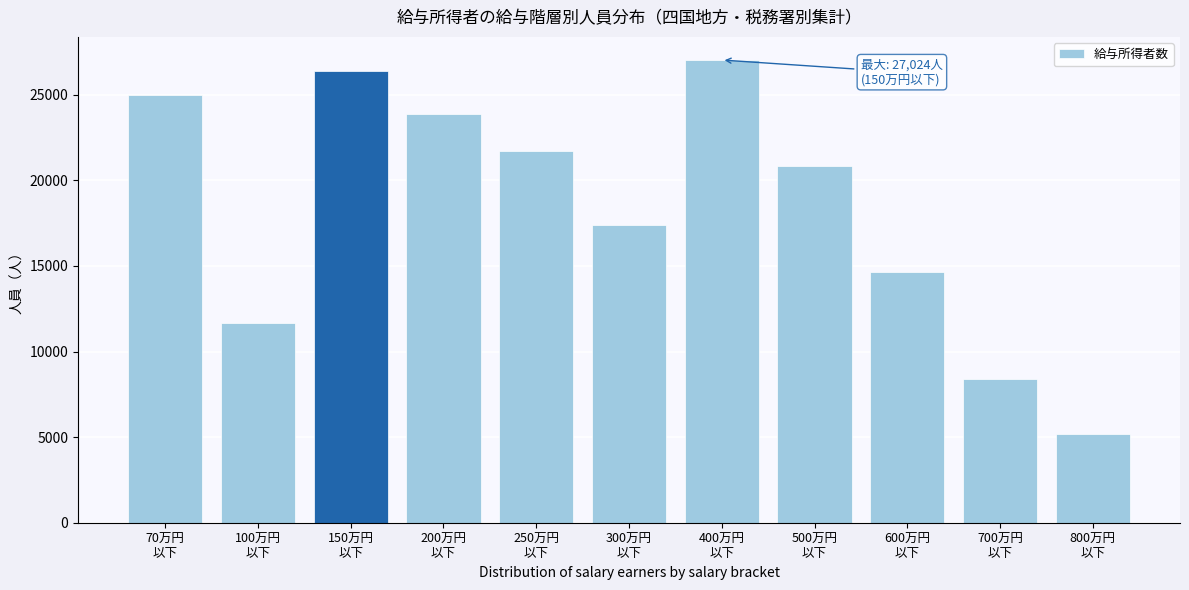

Reading left to right, what are all the values shown in this chart?

24983	11685	26377	23885	21725	17403	27024	20811	14638	8397	5186